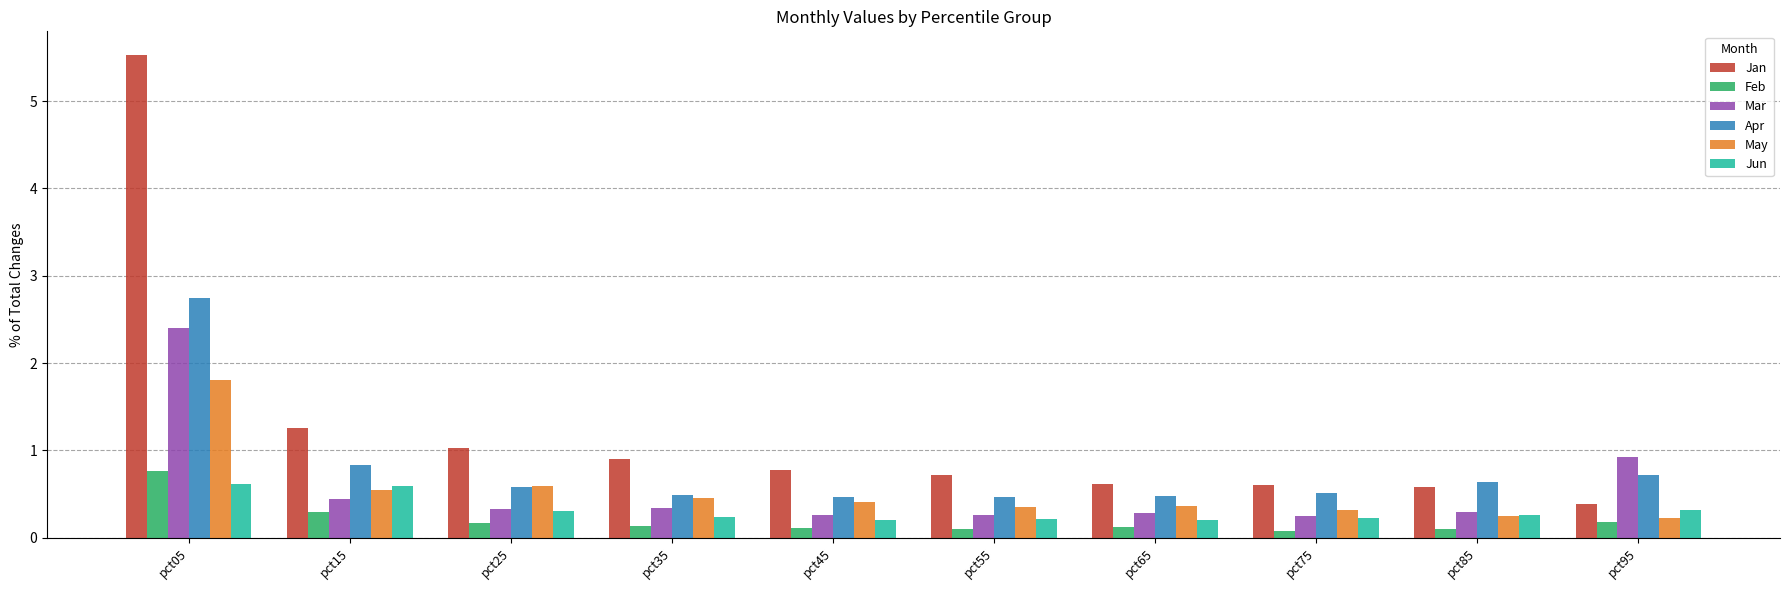

What value does the Mar series have at pct35?

0.3